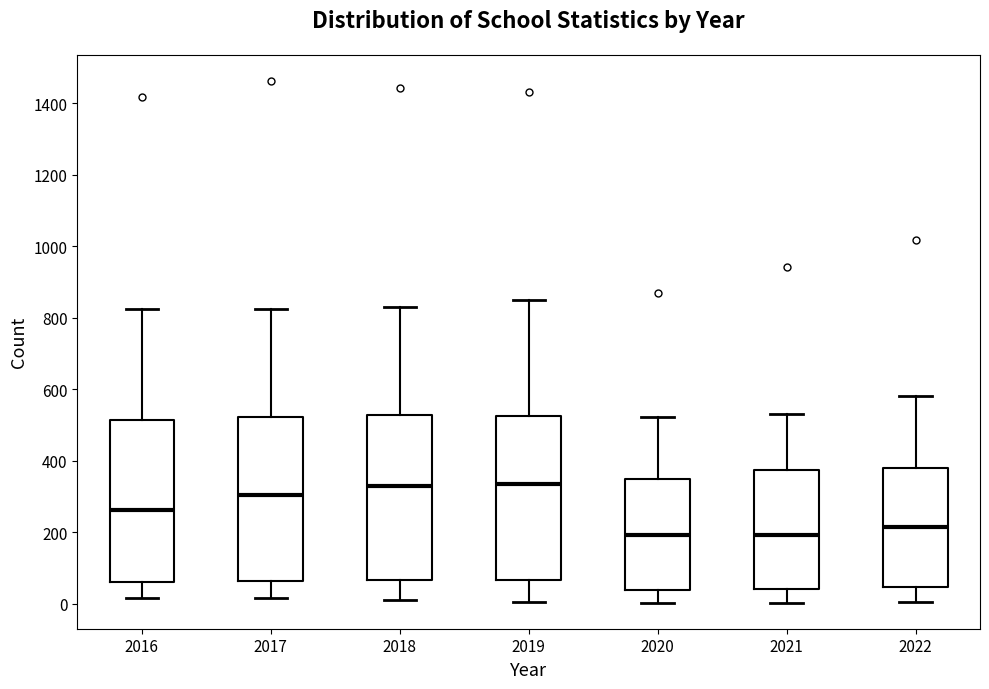

Where does the upper whisker of the box at x = 2017 end on the y-axis? The values are not printed on the chart, so give them approximately, as read against the axis.

820